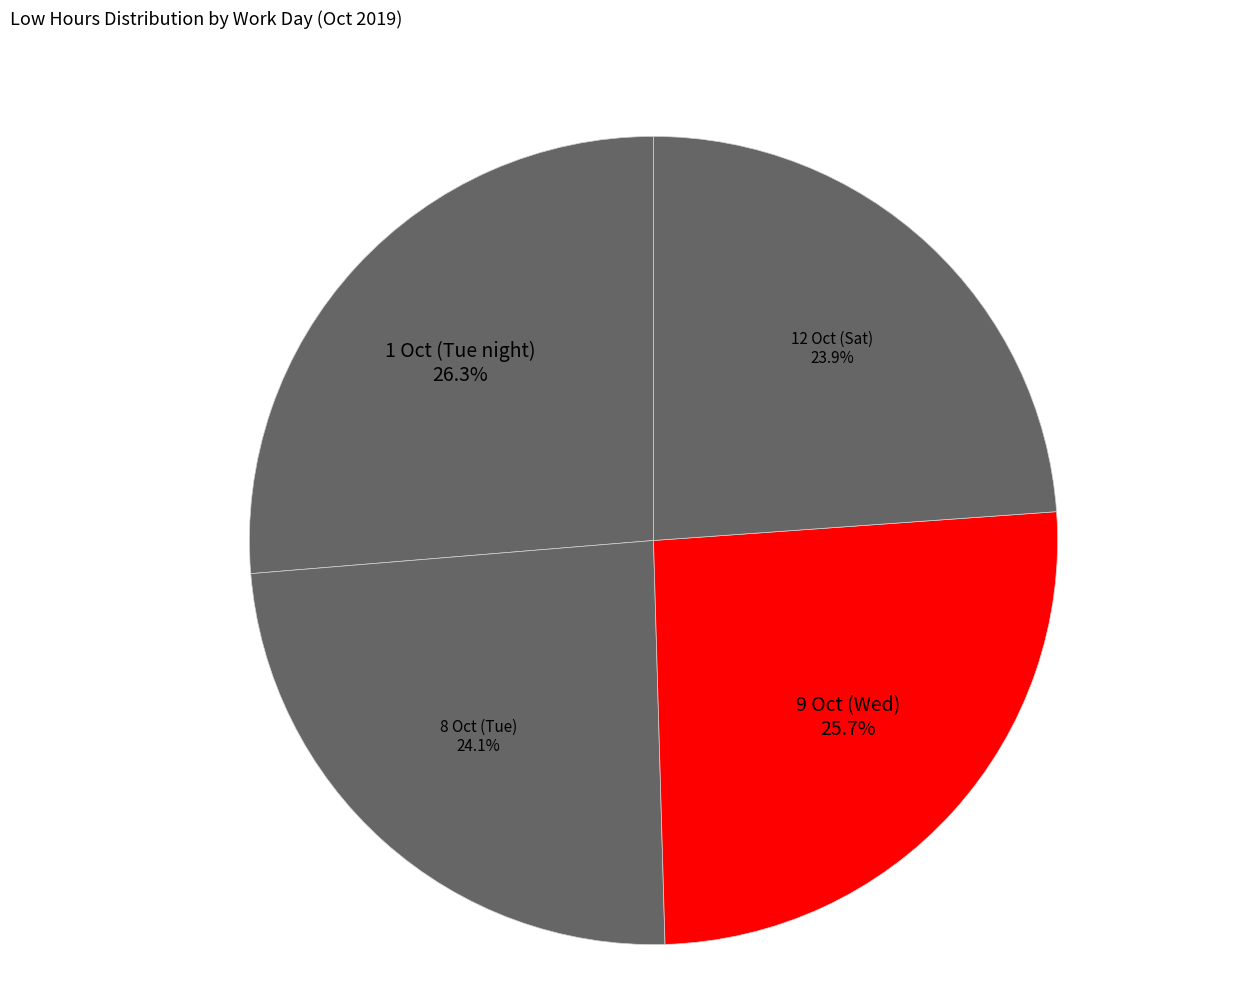

Combined, do 12 Oct (Sat) and 1 Oct (Tue night) account for over 50%?

Yes